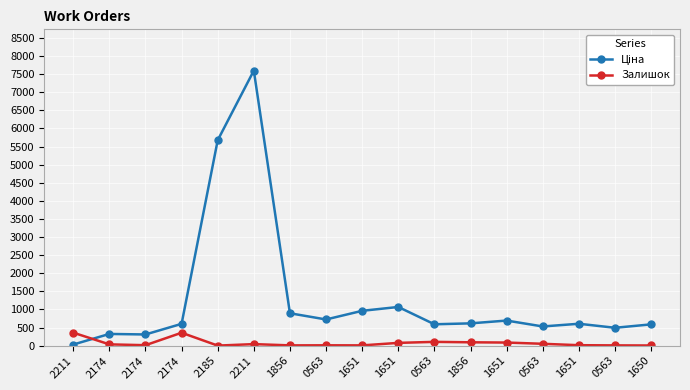

What is the label of the 10th point from the right?

0563